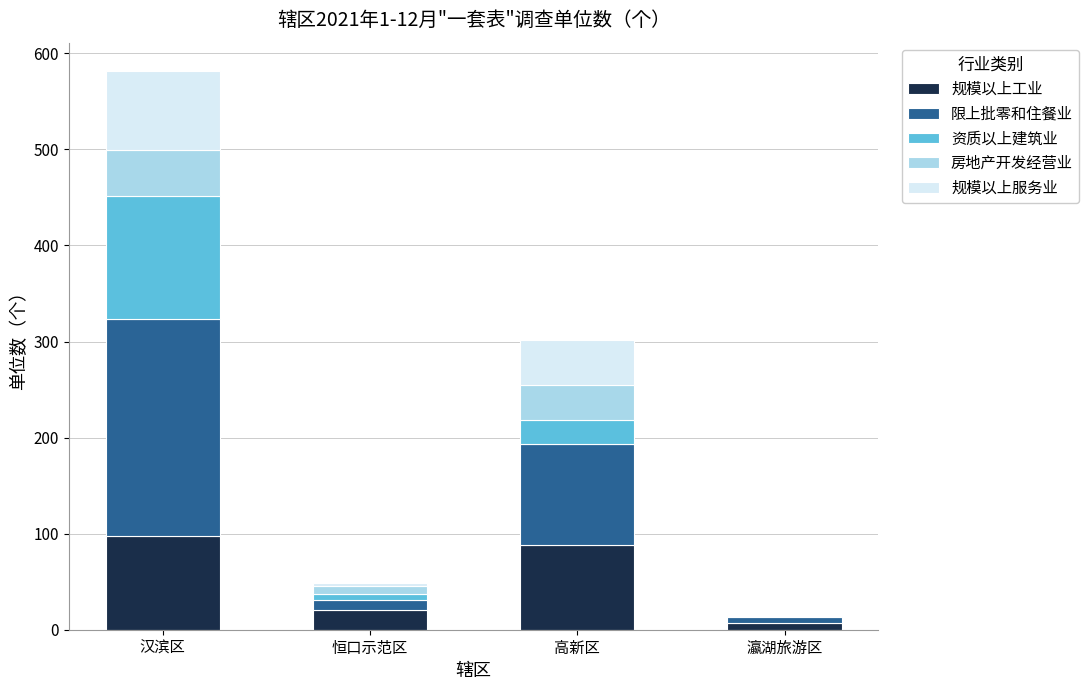

At which category is the sum across all series the highest?

汉滨区